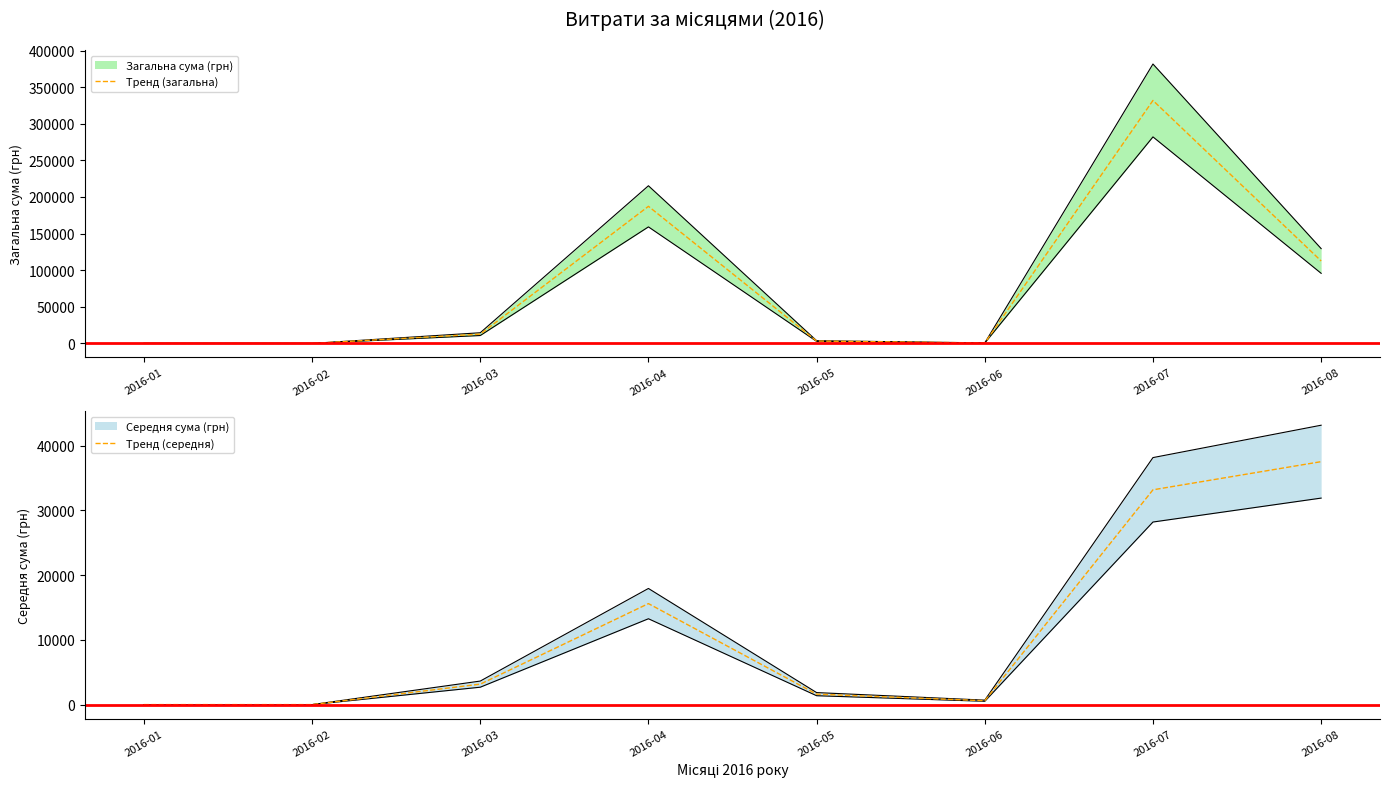

True or false: Тренд (загальна) and Тренд (середня) intersect in this chart.

False